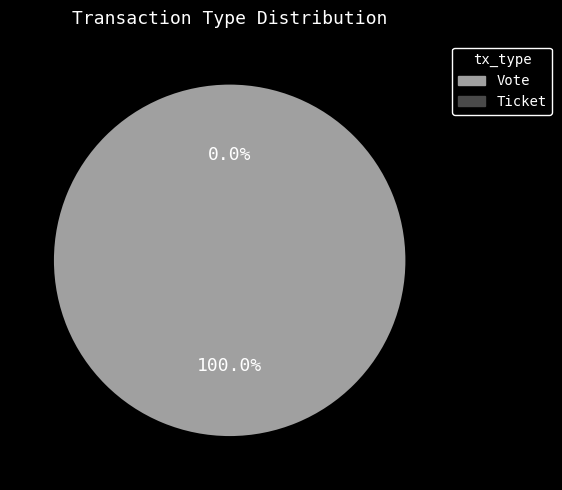

Which has a higher value, Ticket or Vote?

Vote